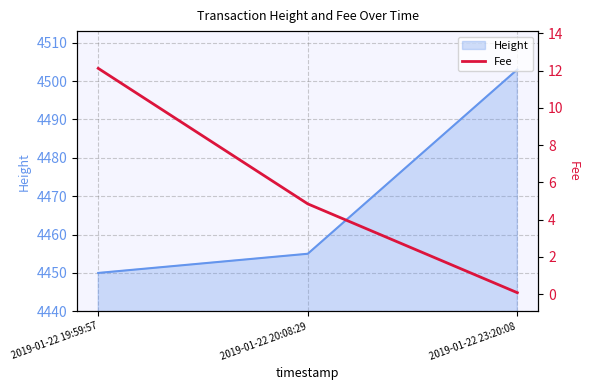

Which category has the highest value across all series?

2019-01-22 19:59:57